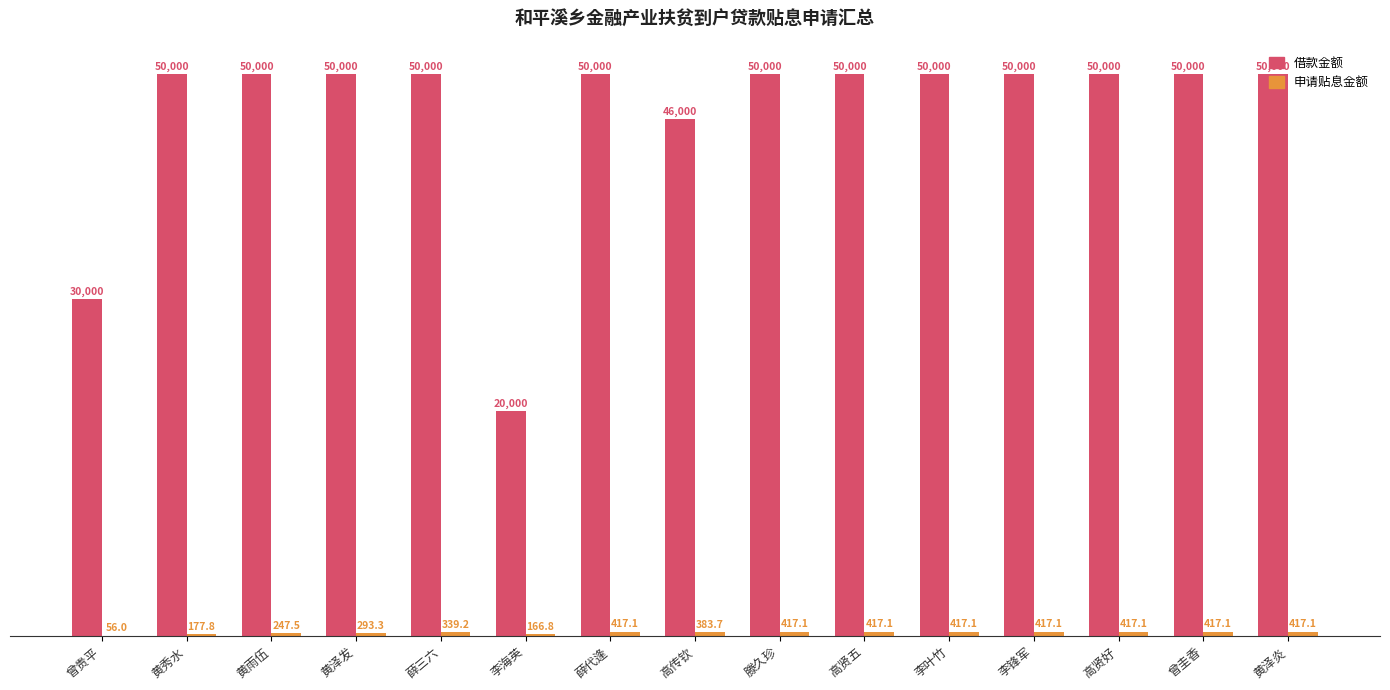

The value of 借款金额 at 黄雨伍 is 50000.0. True or false?

True